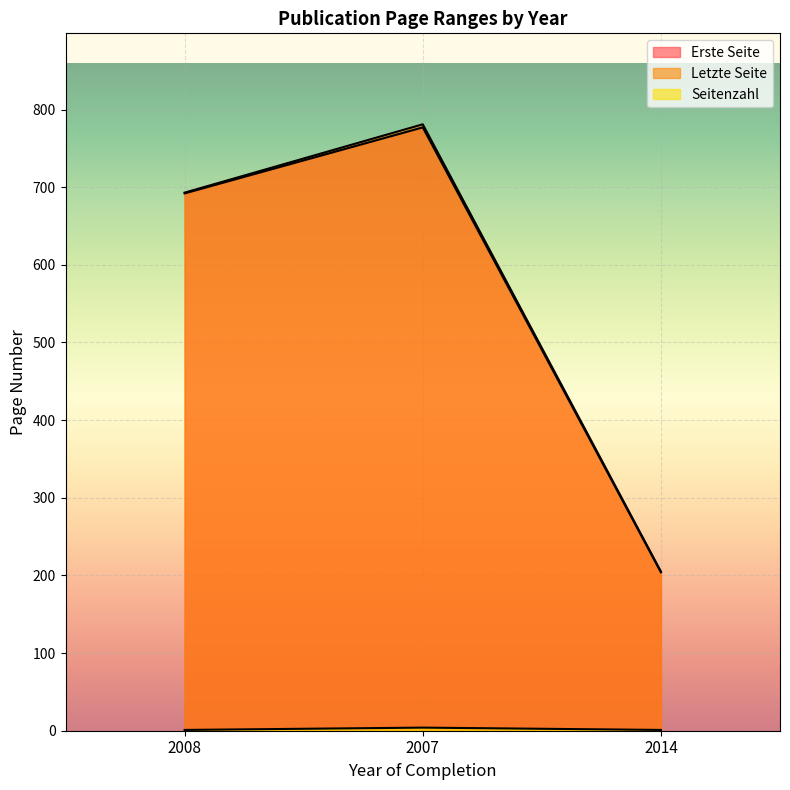

At how many categories does at least one series exceed 509?

2